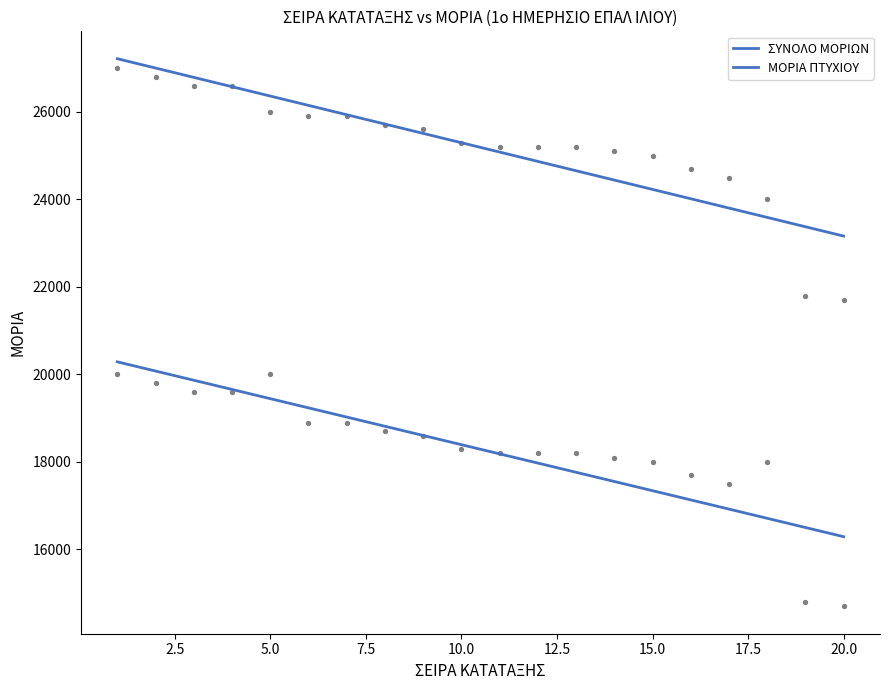

What are all the series names shown in the legend?

ΣΥΝΟΛΟ ΜΟΡΙΩΝ, ΜΟΡΙΑ ΠΤΥΧΙΟΥ